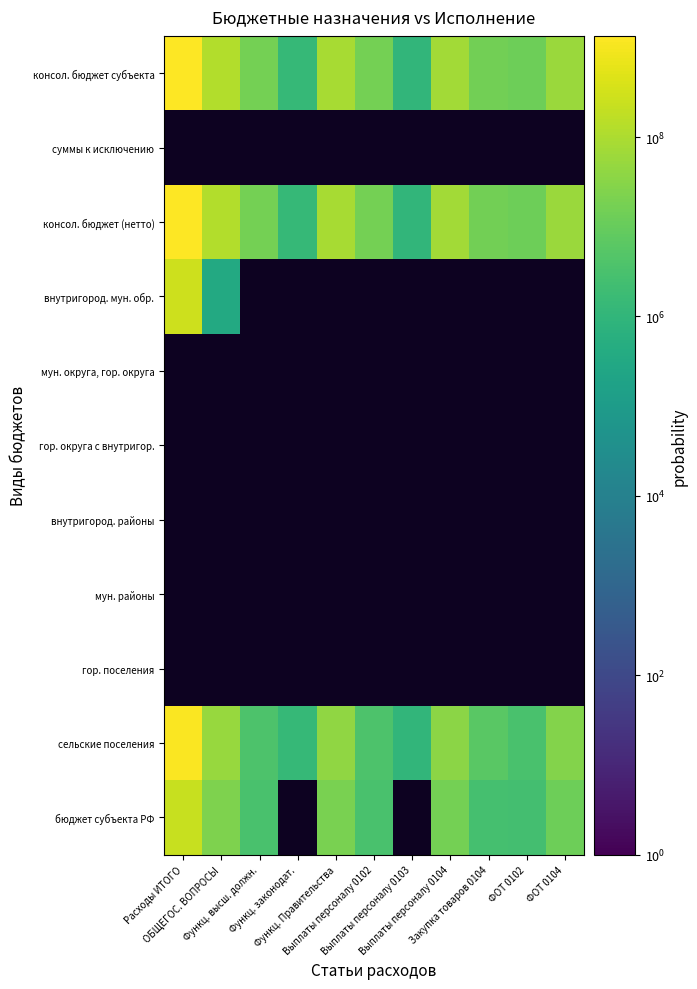

Which label corresponds to the smallest value in the chart?

ОБЩЕГОС. ВОПРОСЫ